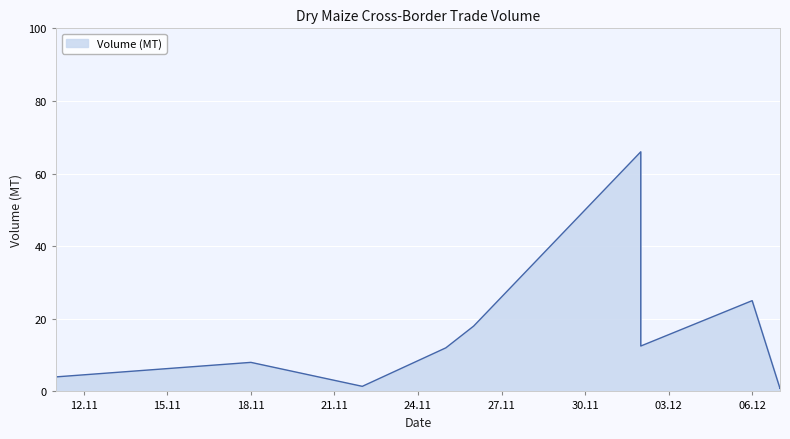

At which label is the value closest to 33?

06.12